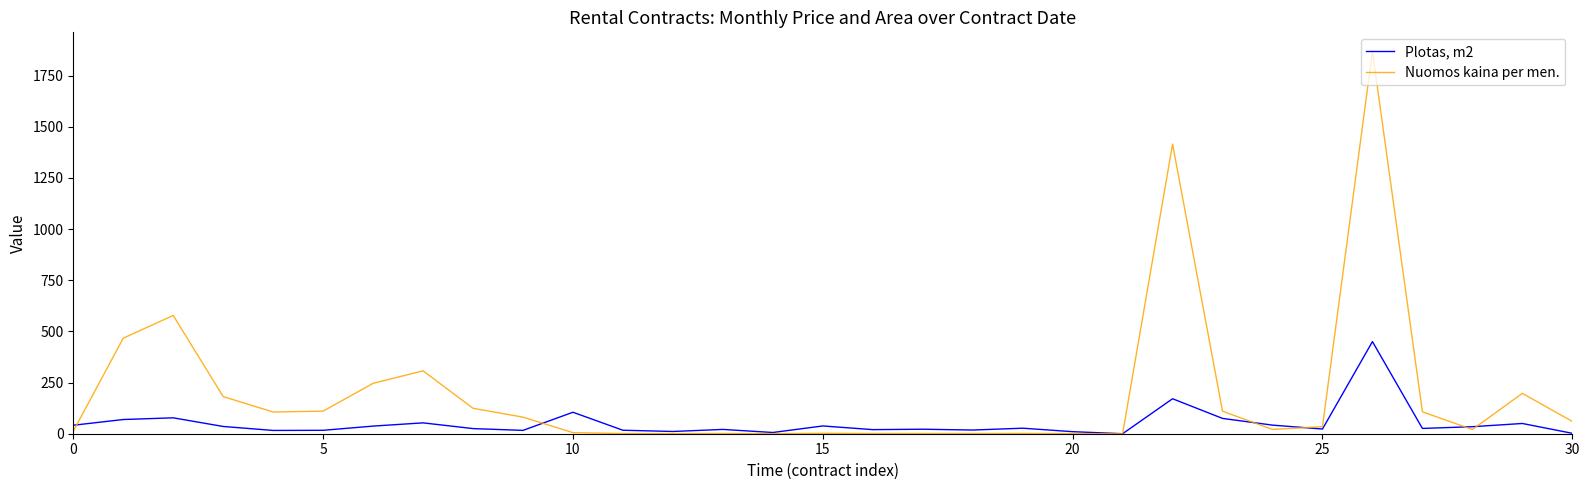

List the series in order of their peak value, highest first.

Nuomos kaina per men., Plotas, m2